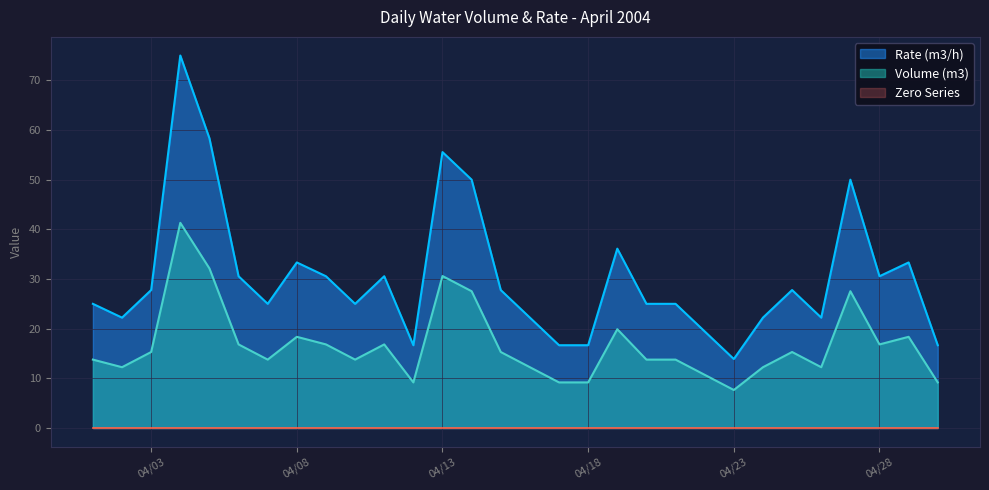

Which category has the highest value across all series?

2004/4/4